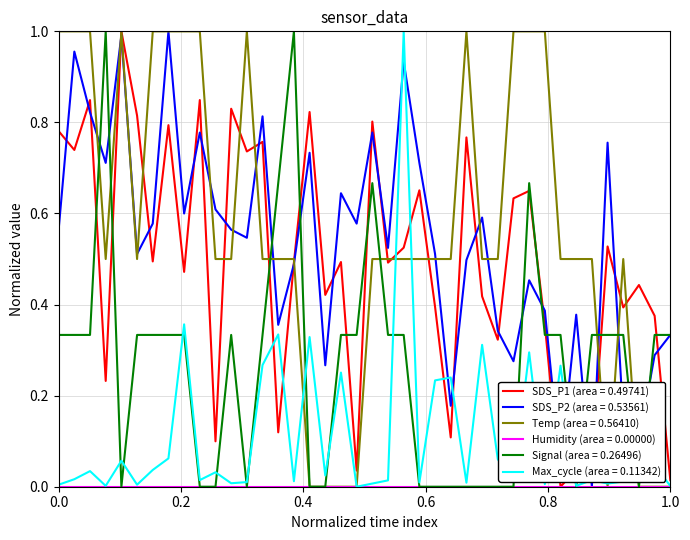

Is this an area chart (filled region under the line)?

No